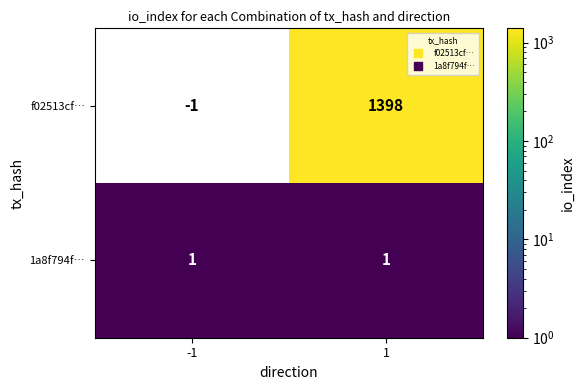

List the series in order of their overall mean, lowest first.

1a8f794f…, f02513cf…